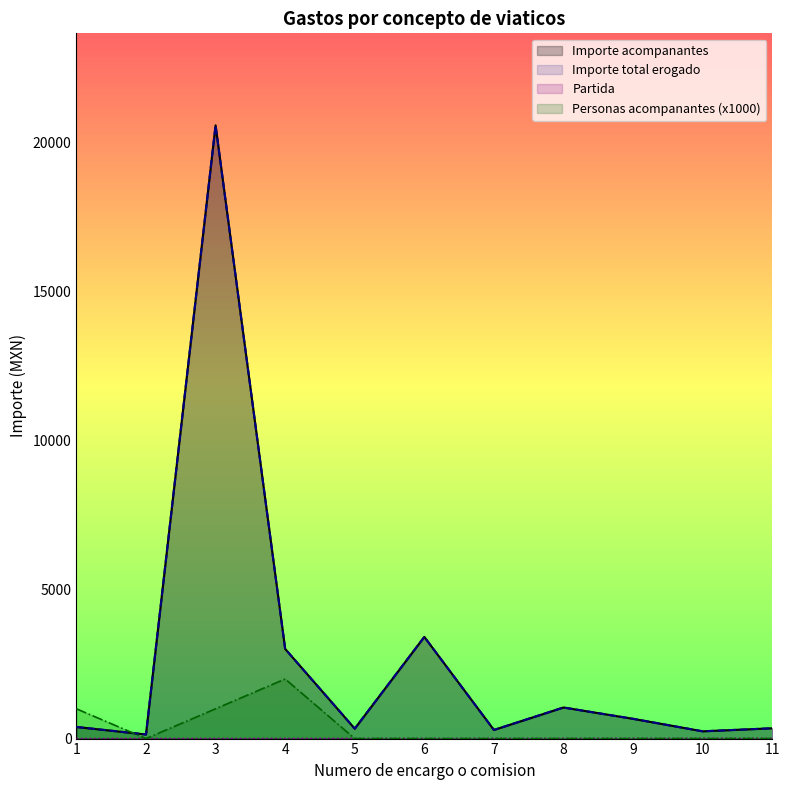

What is the maximum value for Numero de personas acompanantes?

2000.0